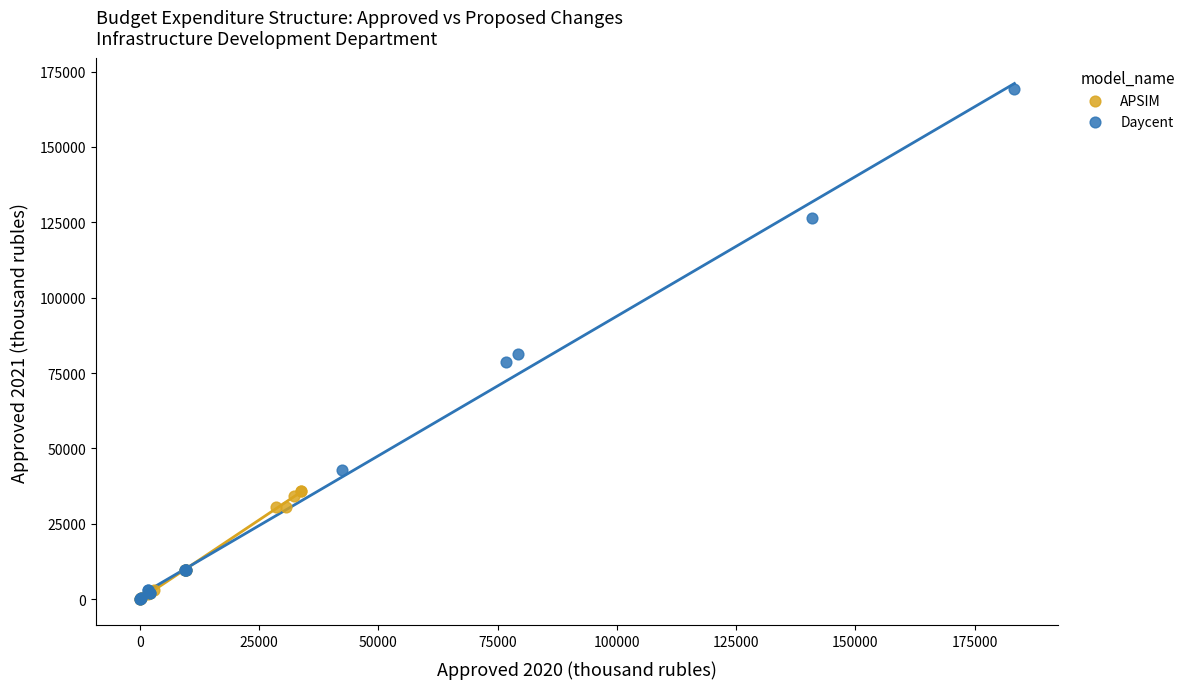

What are all the series names shown in the legend?

APSIM, Daycent